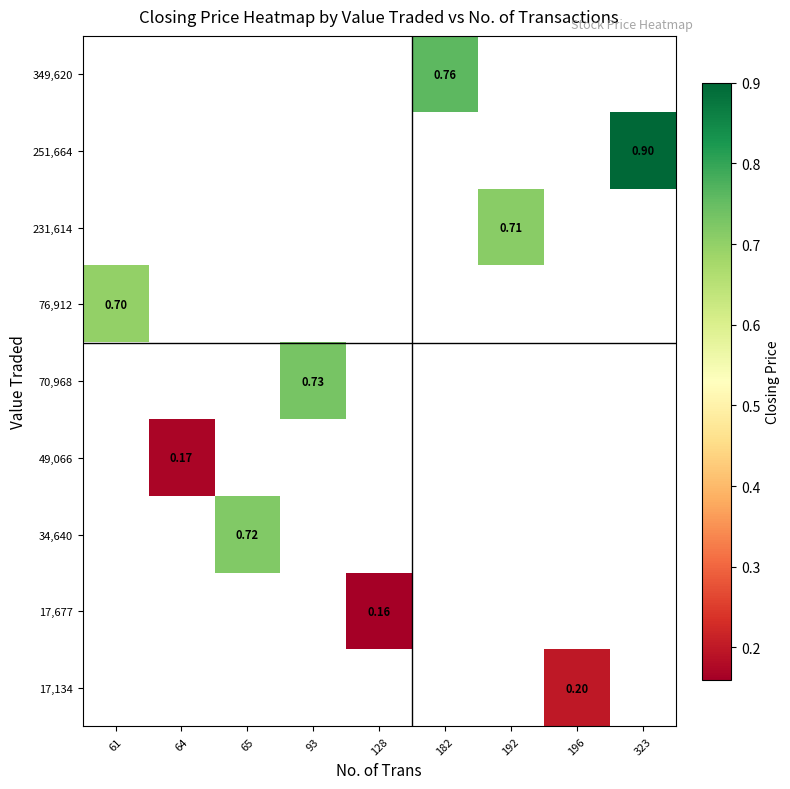

How many series are shown in this chart?

9